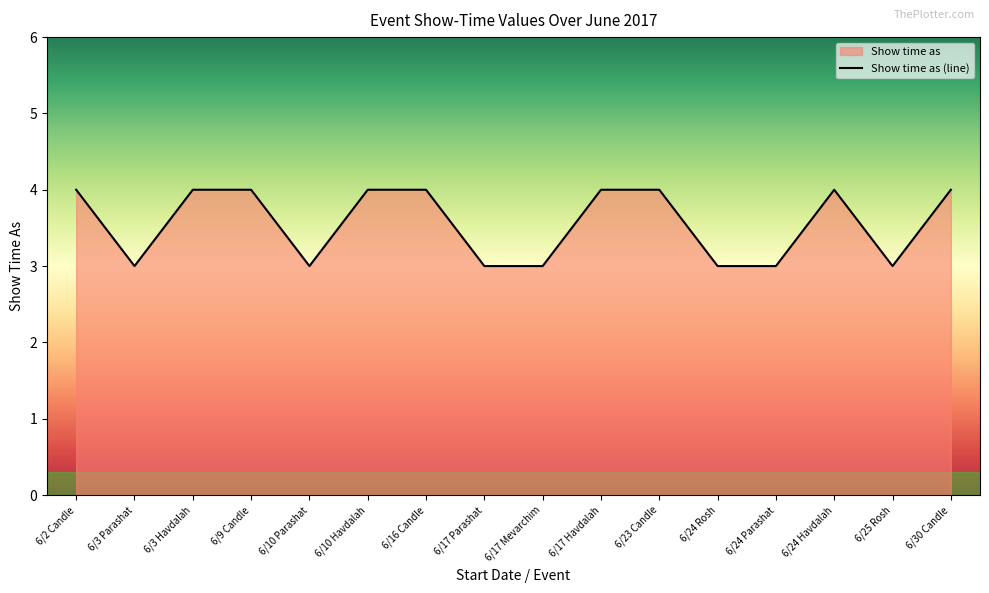

True or false: the data has more than 0 interior local peaks.

True